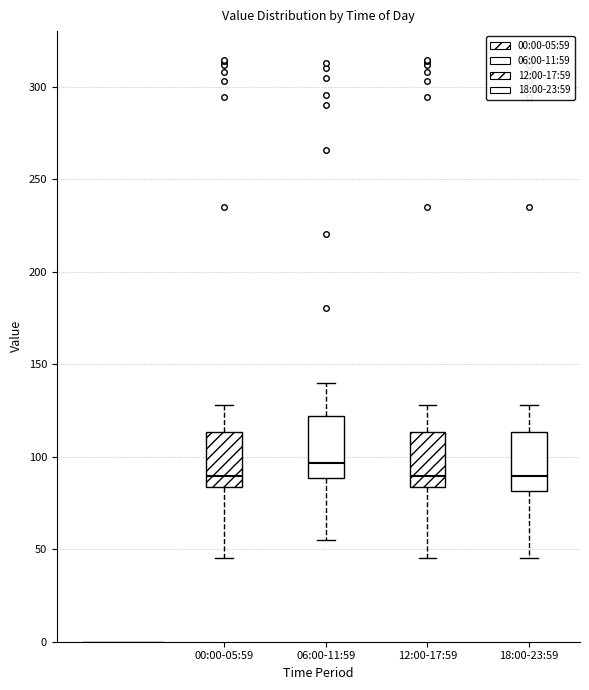

Reading left to right, read every box against the y-axis: the position of its median line, the range the box covers, and the ends of its whiskers. The values are not printed on the chart, so give them approximately, as read against the axis.

00:00-05:59: median 90, box 85 to 115, whiskers 45 to 130
06:00-11:59: median 95, box 90 to 120, whiskers 55 to 140
12:00-17:59: median 90, box 85 to 115, whiskers 45 to 130
18:00-23:59: median 90, box 80 to 115, whiskers 45 to 130